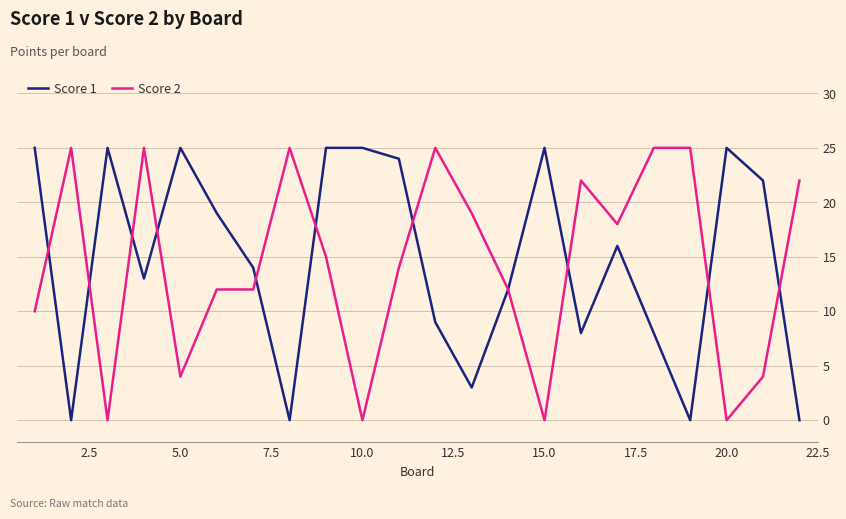

What is the maximum value for Score 2?

25